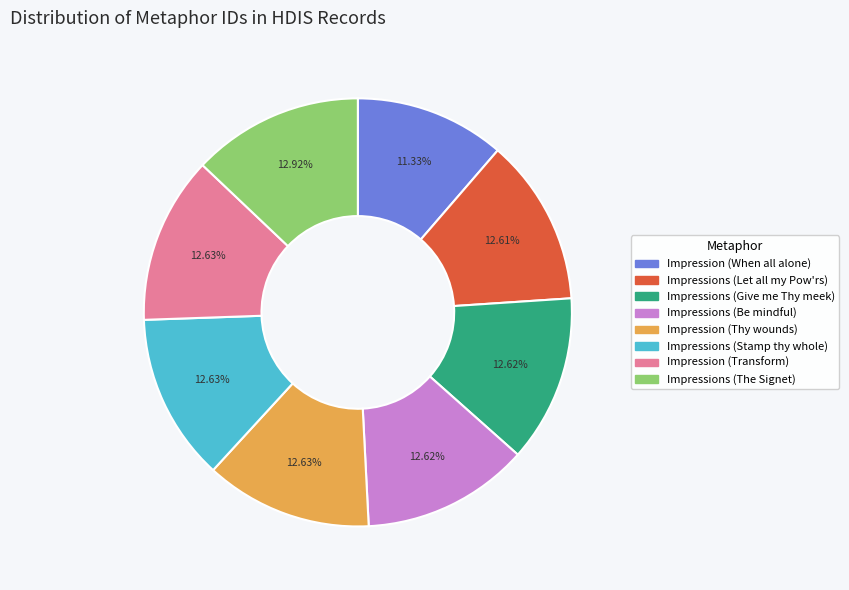

To the nearest percent, what is the average slice percentage?

12%